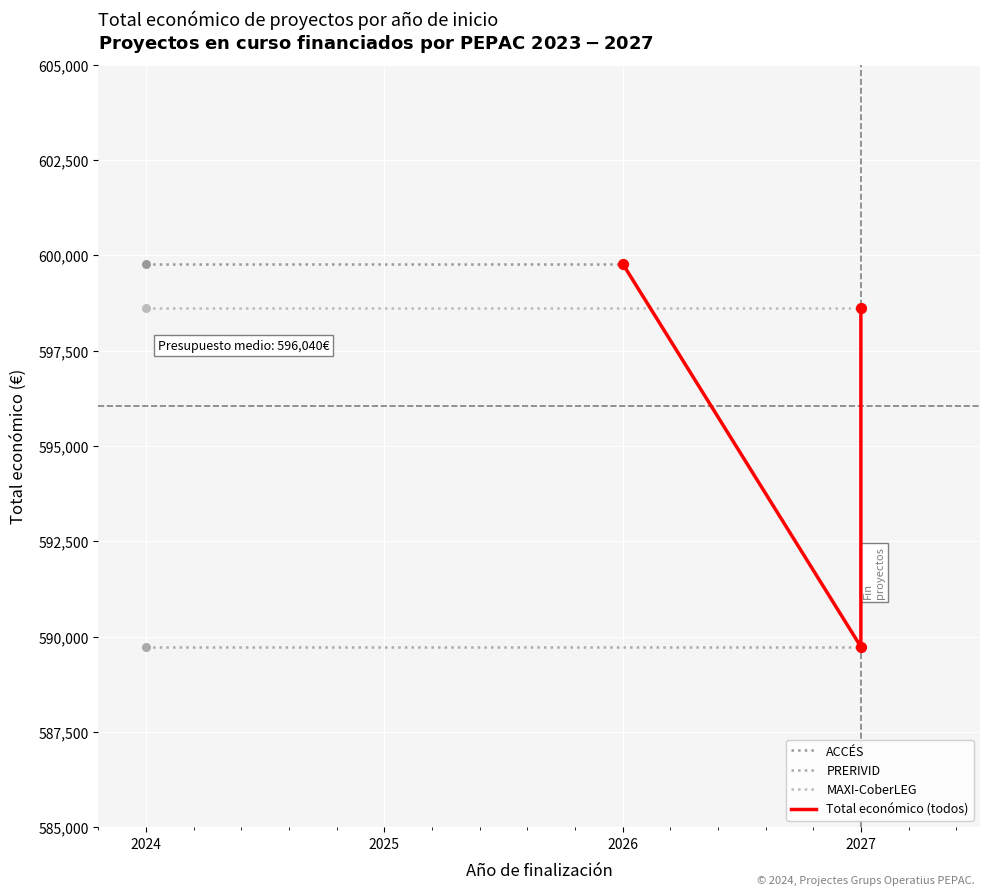

Which has a higher value, 2027 or 2027?

2027